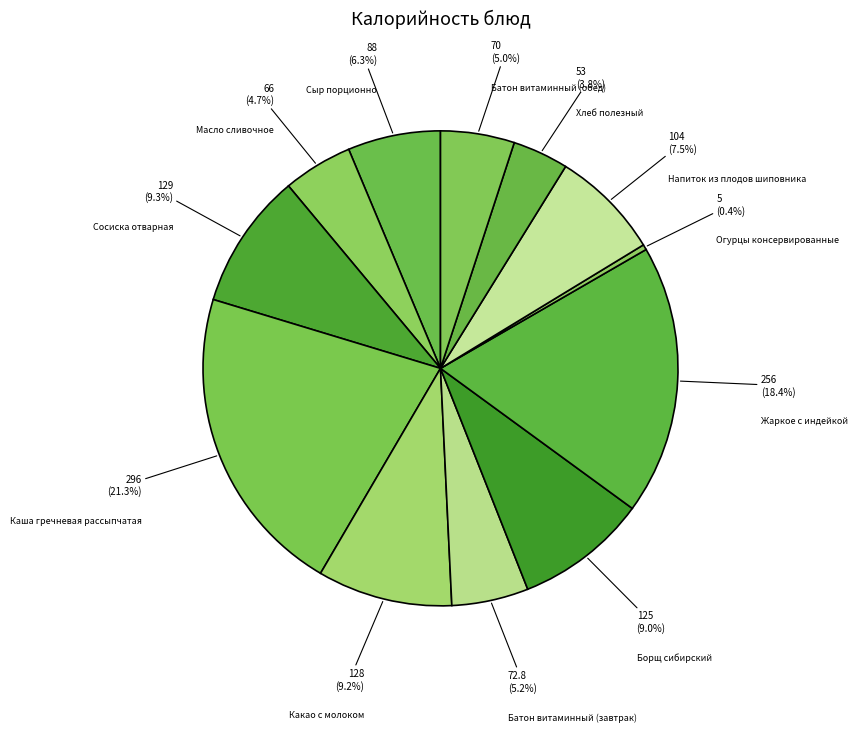

How many segments does this pie chart have?

12